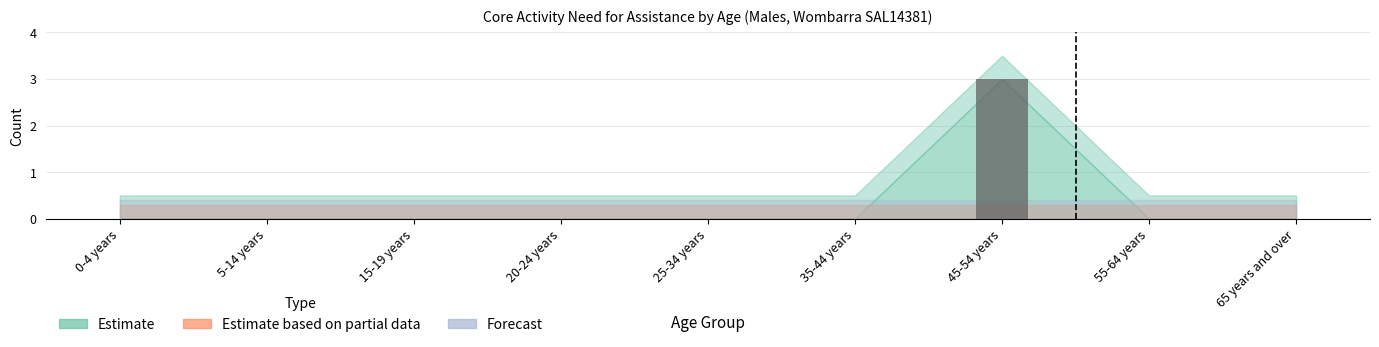

Count the number of categories in the chart.

9